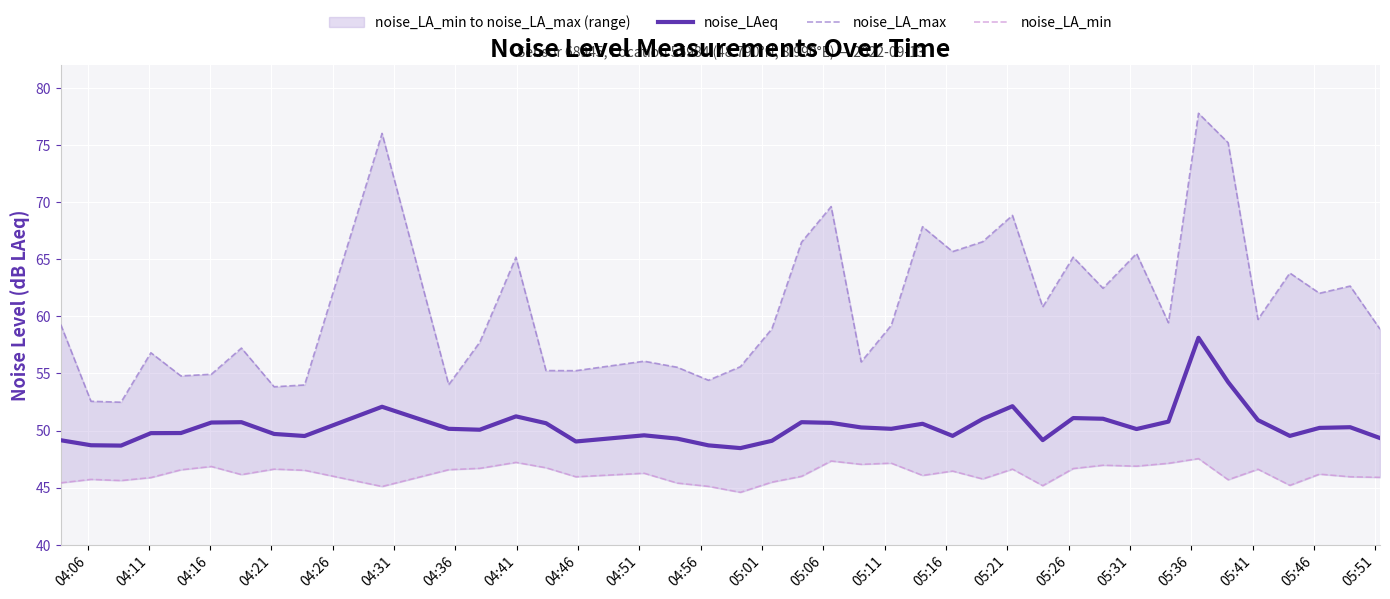

What are all the series names shown in the legend?

noise_LAeq, noise_LA_max, noise_LA_min